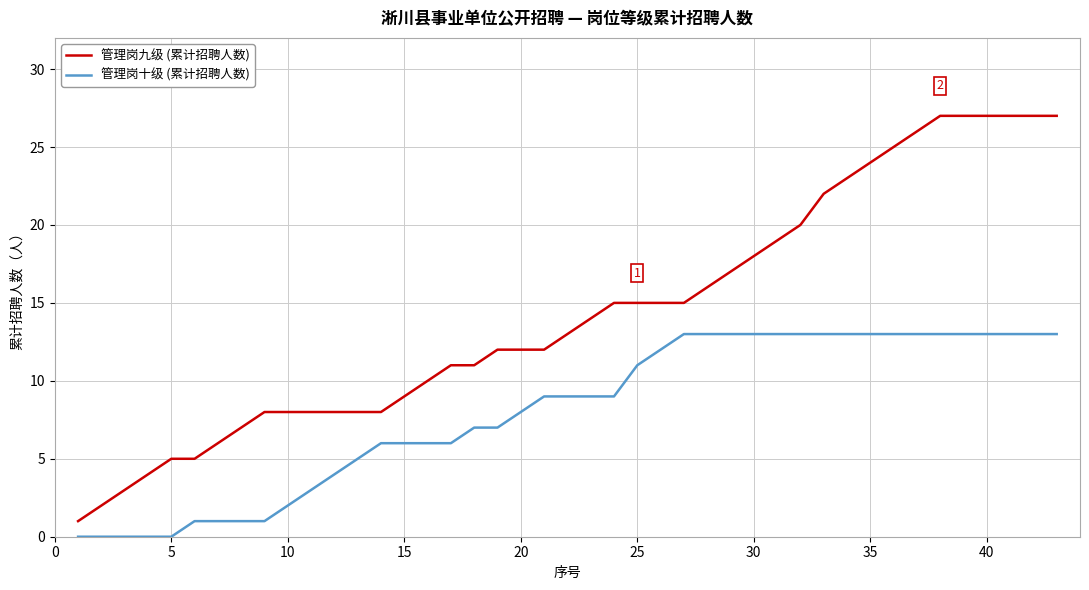

What is the highest value of the 管理岗九级 (累计招聘人数) series?

27